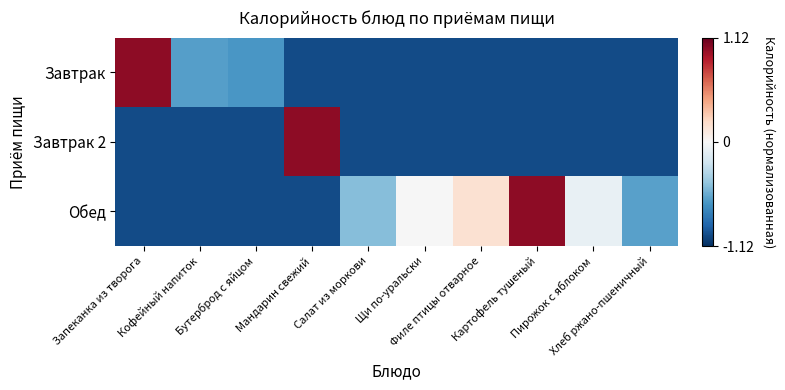

Reading right to left, list all the values displayed in this chart.

Завтрак: Хлеб ржано-пшеничный=-1.0	Пирожок с яблоком=-1.0	Картофель тушеный=-1.0	Филе птицы отварное=-1.0	Щи по-уральски=-1.0	Салат из моркови=-1.0	Мандарин свежий=-1.0	Бутерброд с яйцом=-0.7	Кофейный напиток=-0.6	Запеканка из творога=1.0
Завтрак 2: Хлеб ржано-пшеничный=-1.0	Пирожок с яблоком=-1.0	Картофель тушеный=-1.0	Филе птицы отварное=-1.0	Щи по-уральски=-1.0	Салат из моркови=-1.0	Мандарин свежий=1.0	Бутерброд с яйцом=-1.0	Кофейный напиток=-1.0	Запеканка из творога=-1.0
Обед: Хлеб ржано-пшеничный=-0.6	Пирожок с яблоком=-0.1	Картофель тушеный=1.0	Филе птицы отварное=0.2	Щи по-уральски=-0.0	Салат из моркови=-0.5	Мандарин свежий=-1.0	Бутерброд с яйцом=-1.0	Кофейный напиток=-1.0	Запеканка из творога=-1.0